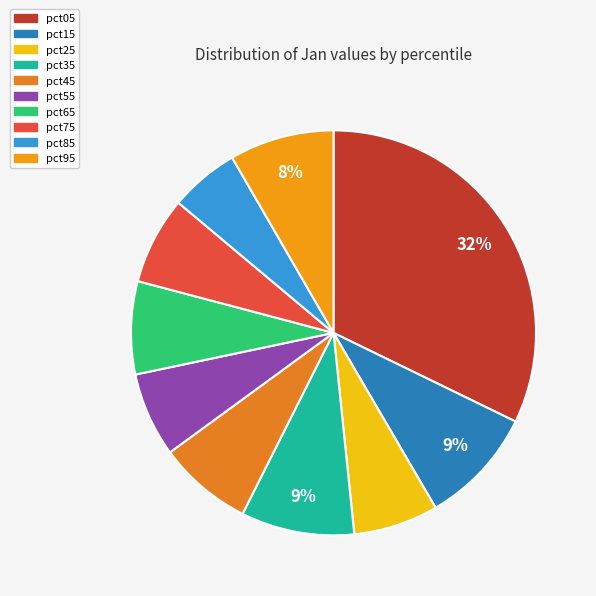

What percentage is the pct25 slice, to the nearest percent?

7%